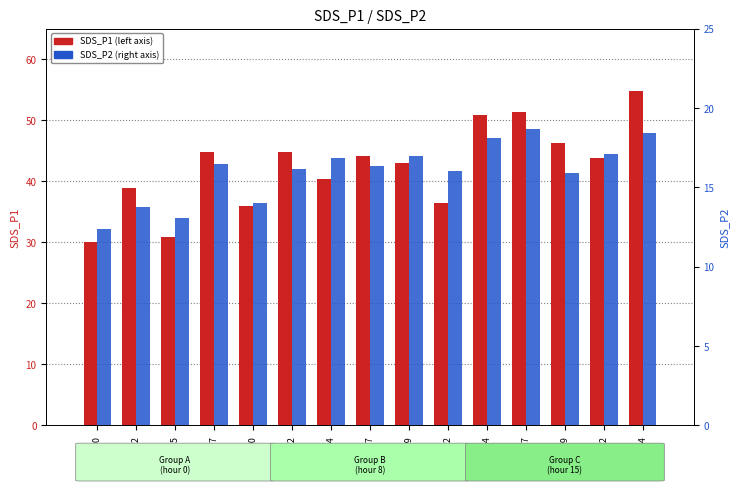

What is the maximum value shown in the chart?

54.9